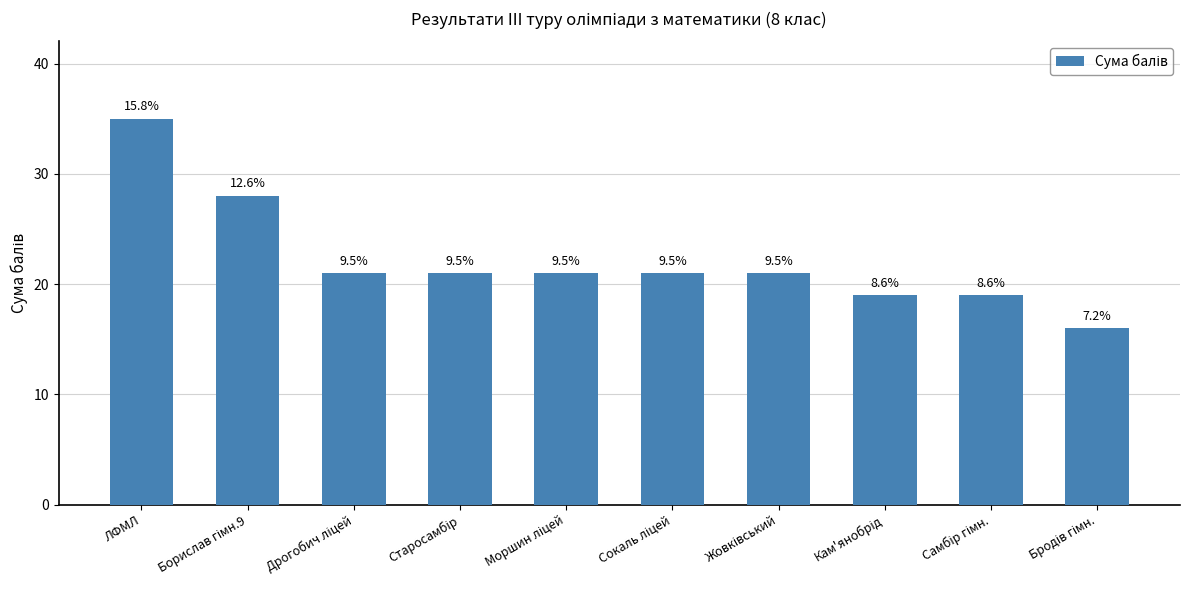

The chart shows a value of 34 at Жовківський. True or false?

False